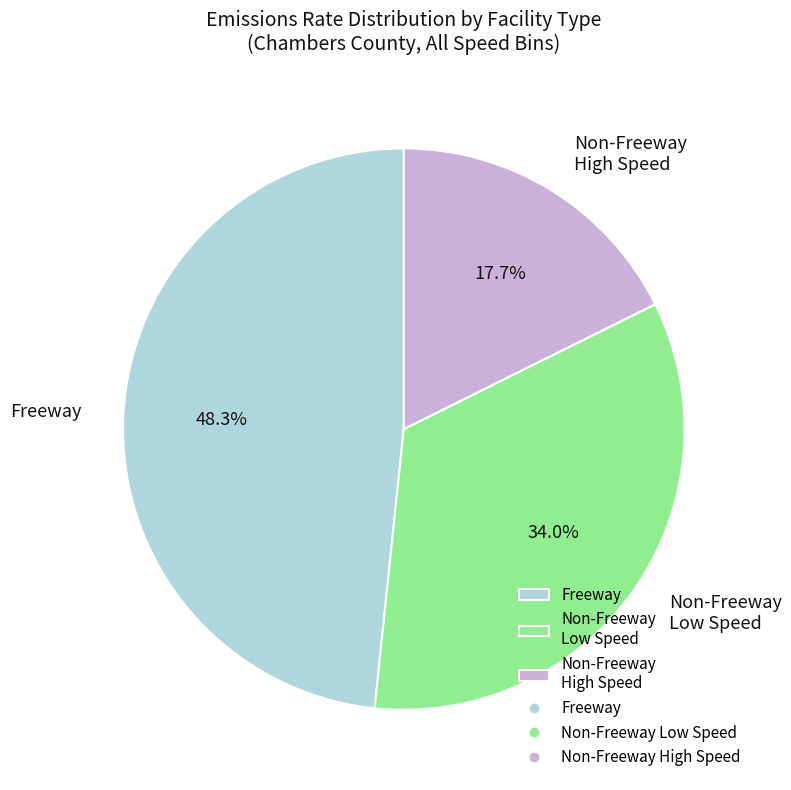

Which slice is the largest?

Freeway